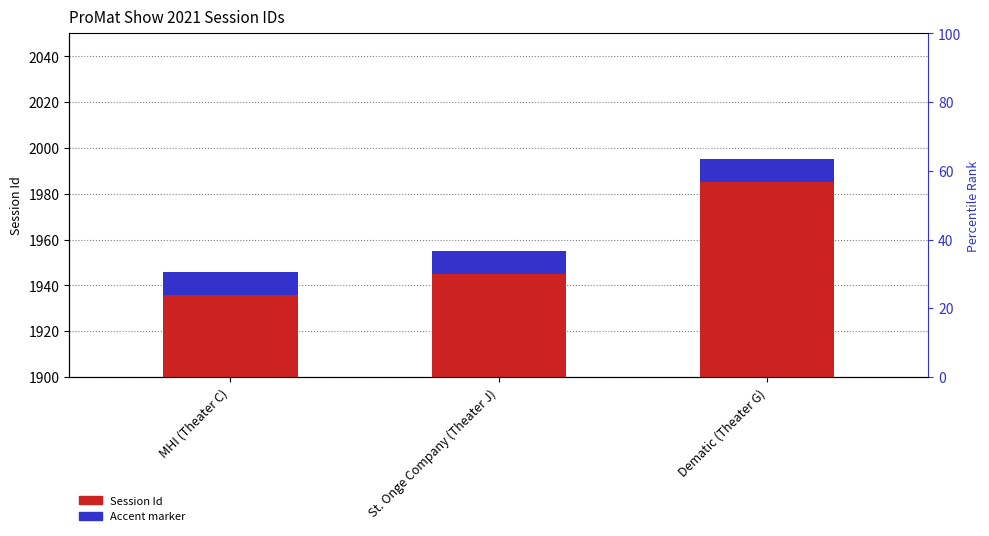

At which label is Accent marker closest to 10?

MHI (Theater C)